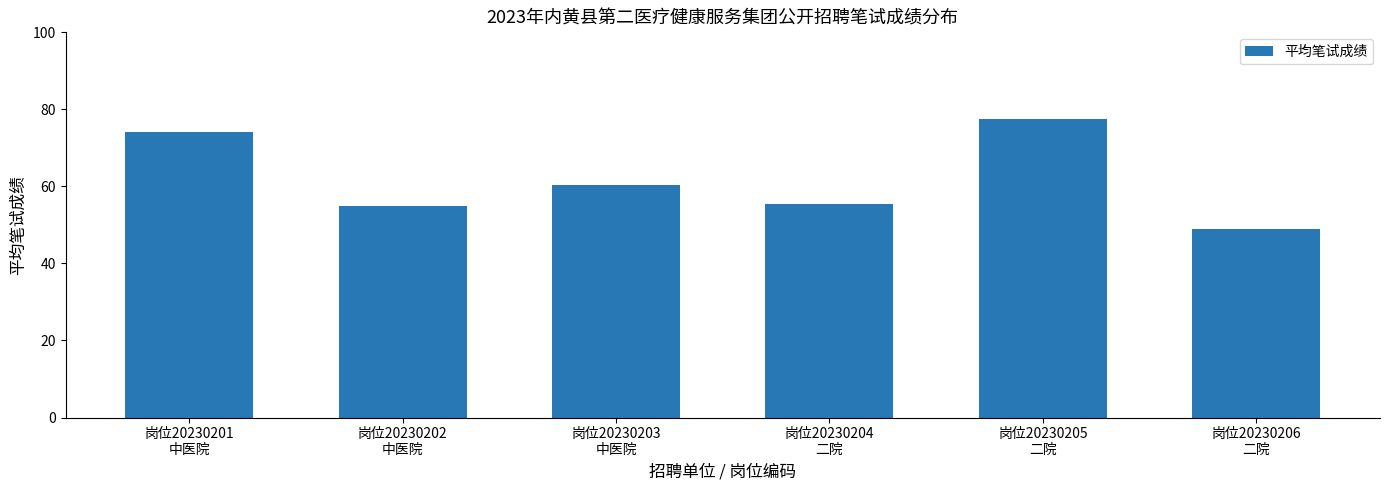

Reading right to left, transcribe all the data shown in this chart.

岗位20230206
二院=48.9	岗位20230205
二院=77.5	岗位20230204
二院=55.4	岗位20230203
中医院=60.3	岗位20230202
中医院=54.8	岗位20230201
中医院=74.0